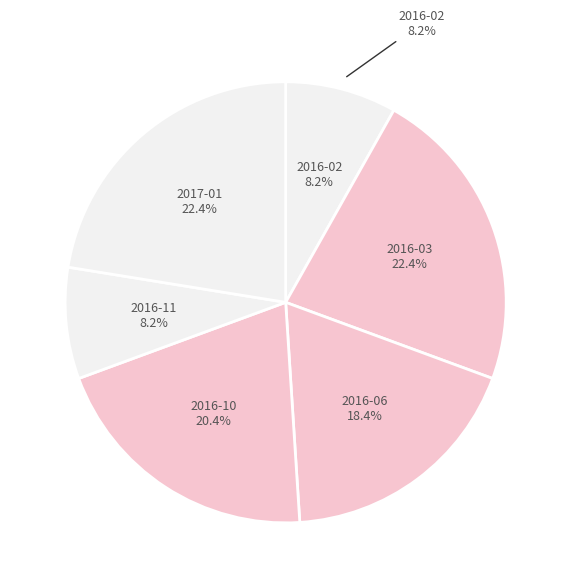

Is it true that 2016-12 is 19% of the pie?

False